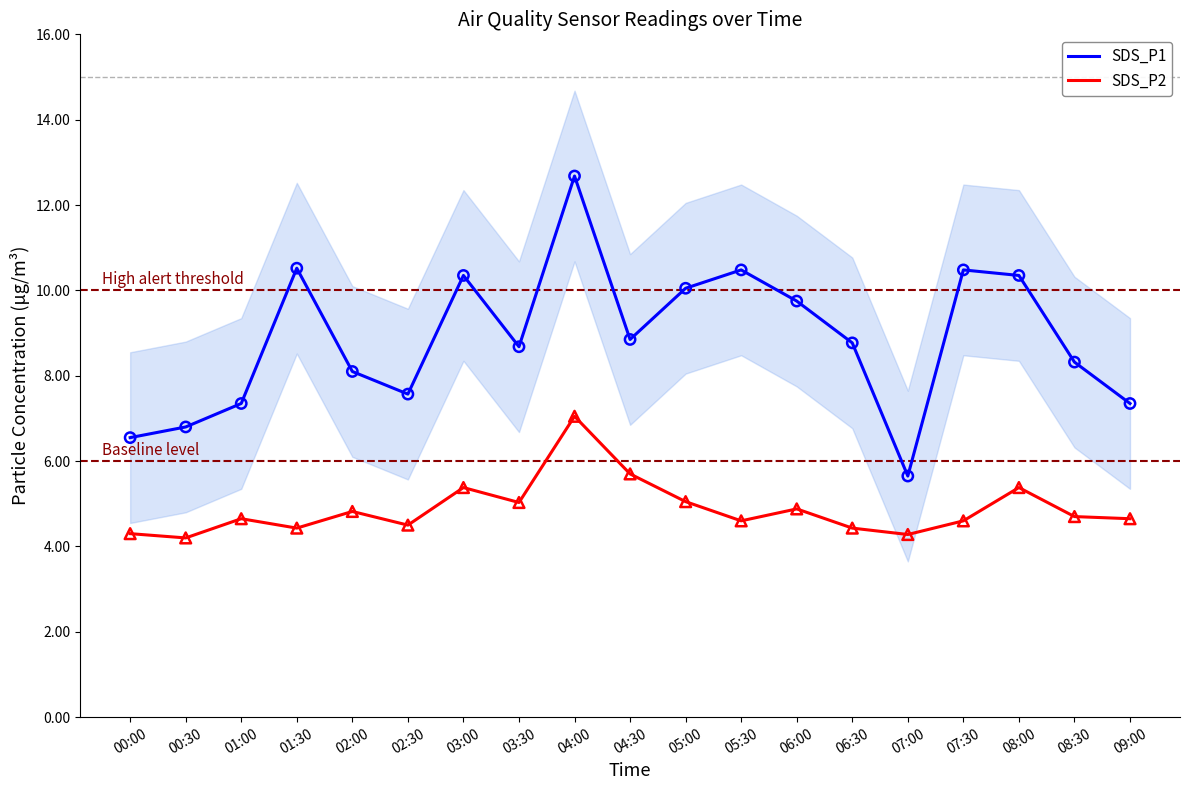

Which series has the widest spread of Y values?

SDS_P1